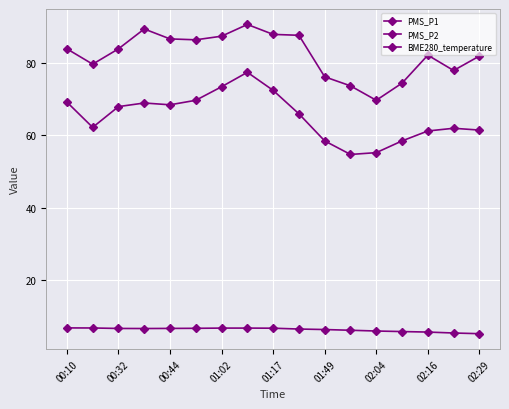

At how many categories does at least one series exceed 32?

17